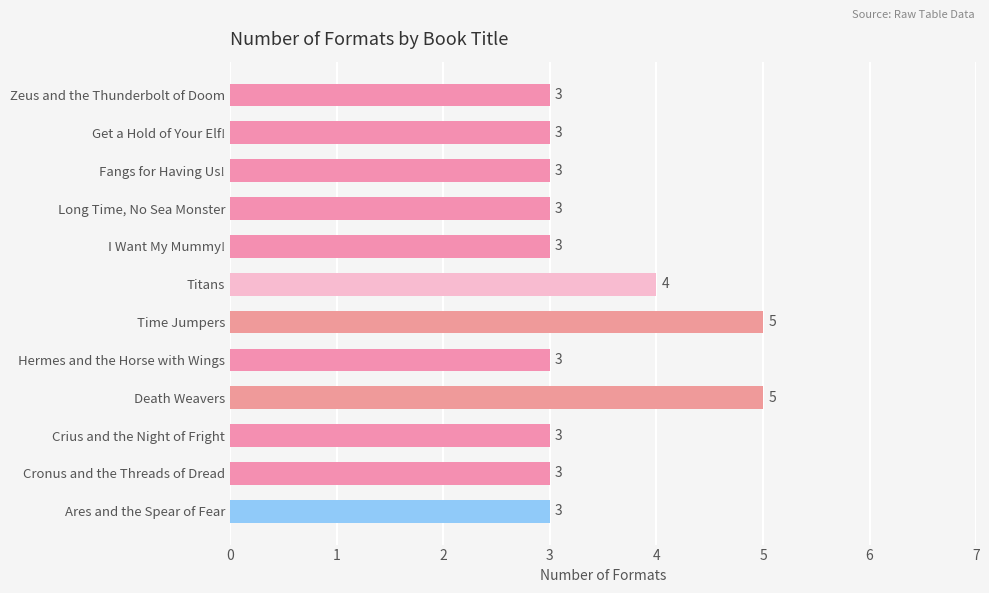

How many bars are there in total?

12